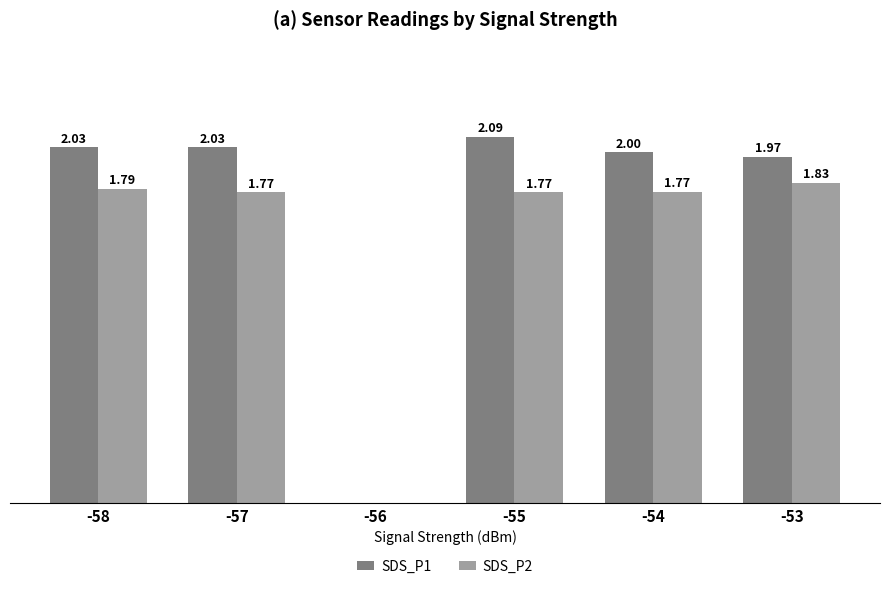

Which series has the largest total across all categories?

SDS_P1